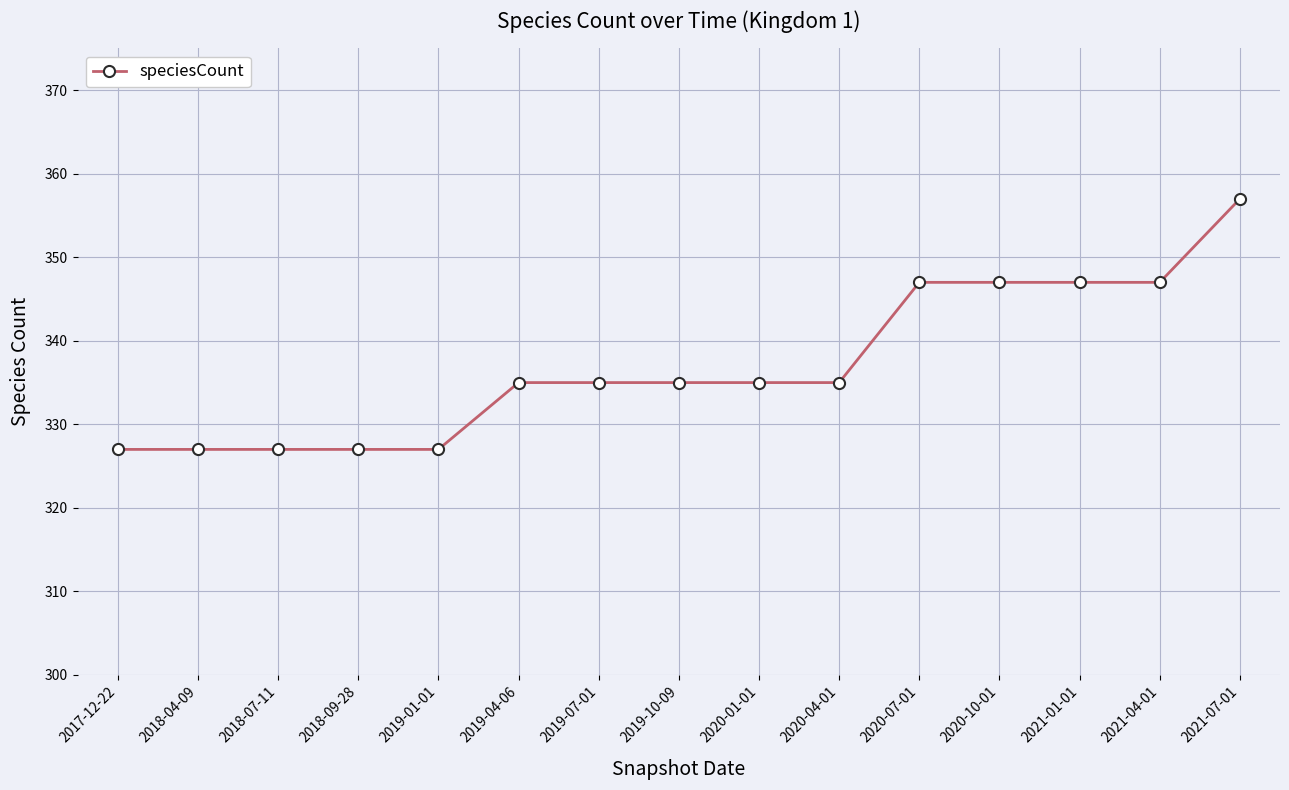

True or false: the data shows 327 at 2017-12-22.

True